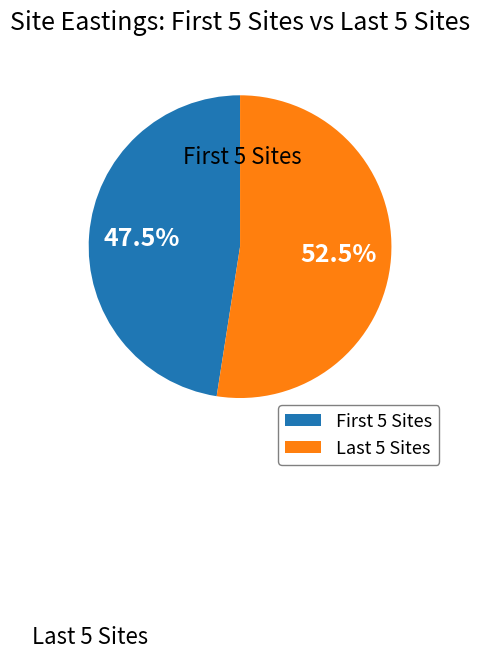

Is there any slice that represents more than half of the pie?

Yes